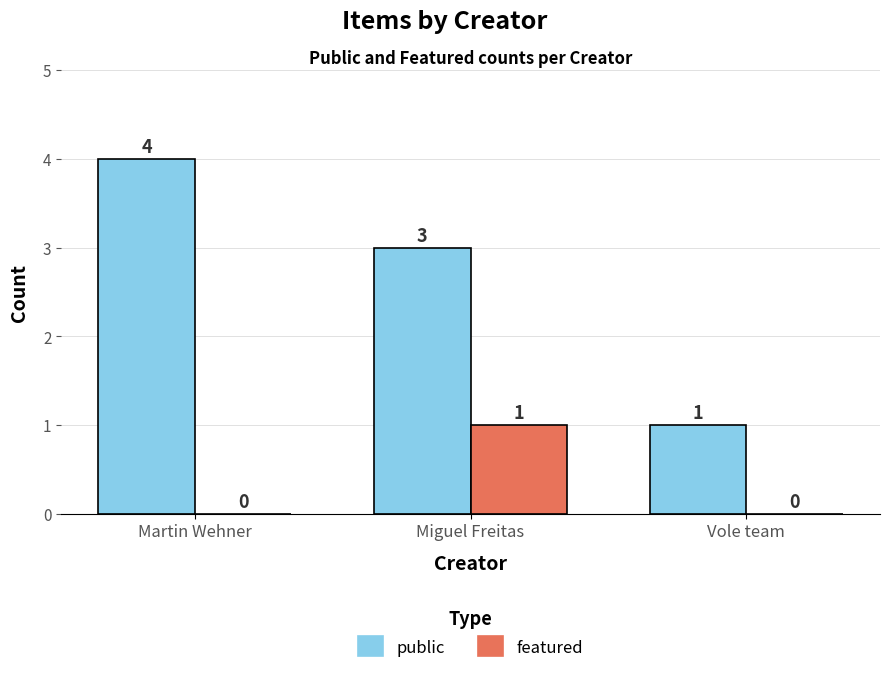

Reading left to right, list all the values displayed in this chart.

public: Martin Wehner=4	Miguel Freitas=3	Vole team=1
featured: Martin Wehner=0	Miguel Freitas=1	Vole team=0